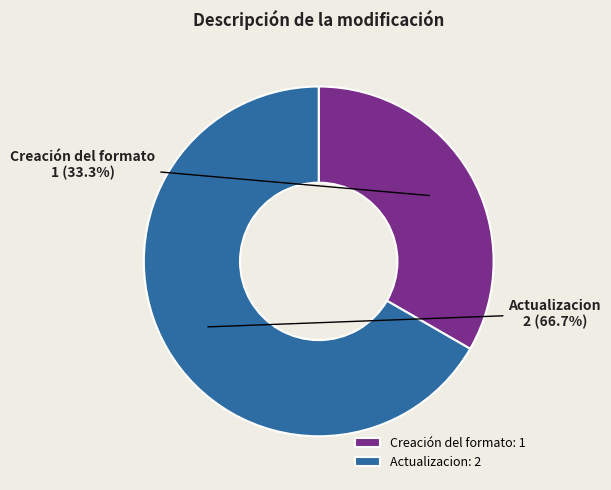

The Creación del formato slice represents 19% of the pie. True or false?

False